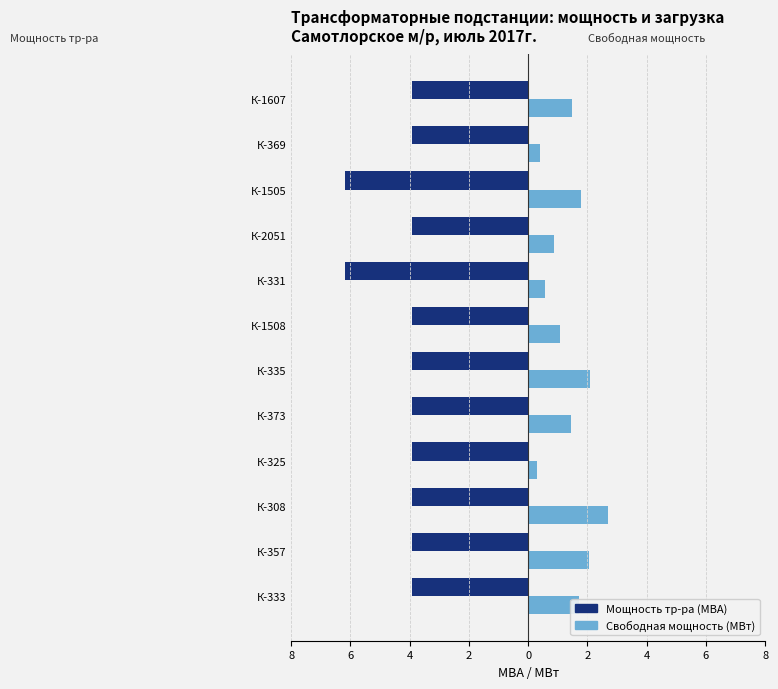

At how many categories does at least one series exceed -2?

12